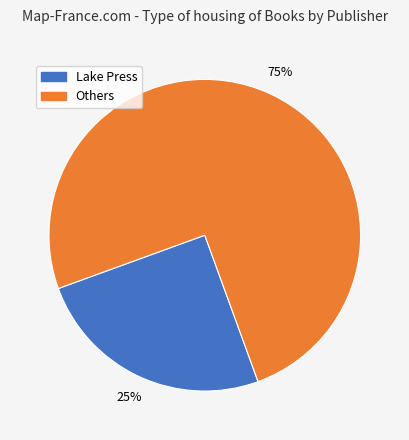

How many segments does this pie chart have?

2